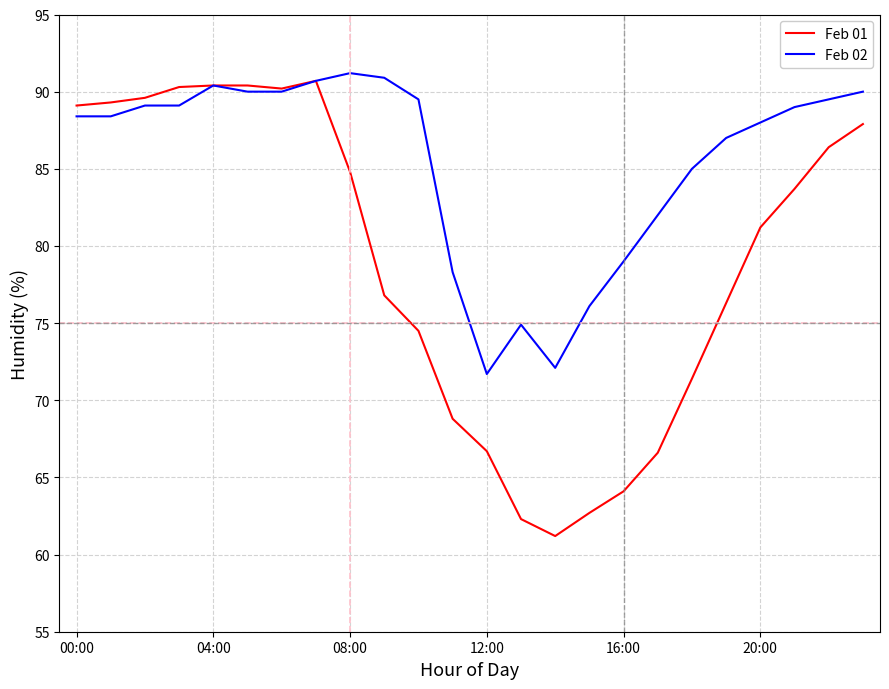

How many series are shown in this chart?

2